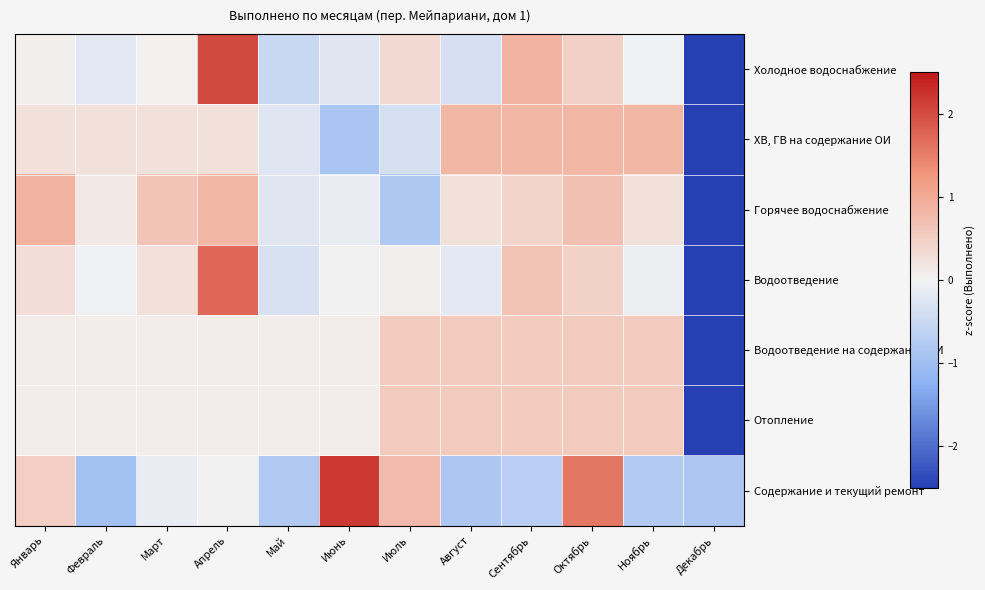

Reading left to right, extract all data points from this chart.

Холодное водоснабжение: Январь=0.0	Февраль=-0.2	Март=0.0	Апрель=2.0	Май=-0.5	Июнь=-0.2	Июль=0.3	Август=-0.3	Сентябрь=0.9	Октябрь=0.5	Ноябрь=-0.0	Декабрь=-2.5
ХВ, ГВ на содержание ОИ: Январь=0.2	Февраль=0.2	Март=0.2	Апрель=0.2	Май=-0.2	Июнь=-0.9	Июль=-0.4	Август=0.8	Сентябрь=0.8	Октябрь=0.8	Ноябрь=0.8	Декабрь=-2.8
Горячее водоснабжение: Январь=0.9	Февраль=0.1	Март=0.6	Апрель=0.8	Май=-0.2	Июнь=-0.1	Июль=-0.8	Август=0.2	Сентябрь=0.4	Октябрь=0.7	Ноябрь=0.2	Декабрь=-2.9
Водоотведение: Январь=0.3	Февраль=-0.0	Март=0.2	Апрель=1.7	Май=-0.3	Июнь=0.0	Июль=0.1	Август=-0.2	Сентябрь=0.7	Октябрь=0.5	Ноябрь=-0.1	Декабрь=-2.8
Водоотведение на содержание ОИ: Январь=0.1	Февраль=0.1	Март=0.1	Апрель=0.1	Май=0.1	Июнь=0.1	Июль=0.6	Август=0.6	Сентябрь=0.6	Октябрь=0.6	Ноябрь=0.6	Декабрь=-3.2
Отопление: Январь=0.1	Февраль=0.1	Март=0.1	Апрель=0.1	Май=0.1	Июнь=0.1	Июль=0.6	Август=0.6	Сентябрь=0.6	Октябрь=0.6	Ноябрь=0.6	Декабрь=-3.2
Содержание и текущий ремонт: Январь=0.5	Февраль=-1.0	Март=-0.1	Апрель=-0.0	Май=-0.8	Июнь=2.2	Июль=0.8	Август=-0.8	Сентябрь=-0.7	Октябрь=1.6	Ноябрь=-0.8	Декабрь=-0.8